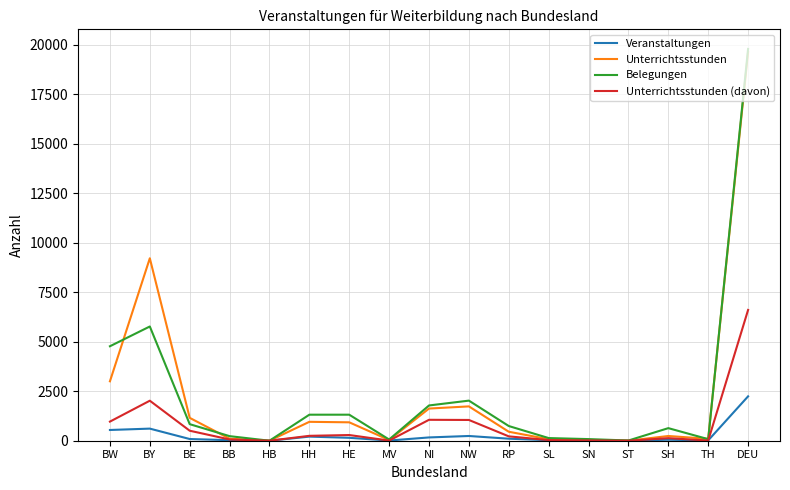

Which series has the largest range (max minus min)?

Belegungen